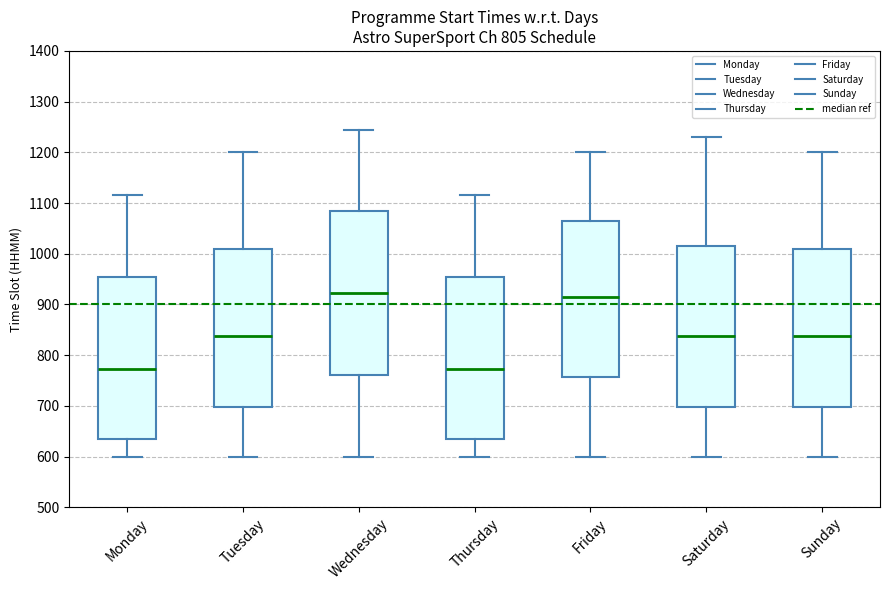

Reading left to right, transcribe this box plot: for each box, give where its median line is, the range the box spans, and where its two whiskers end, as read against the y-axis. The values are not printed on the chart, so give them approximately, as read against the axis.

Monday: median 770, box 630 to 950, whiskers 600 to 1120
Tuesday: median 840, box 700 to 1010, whiskers 600 to 1200
Wednesday: median 920, box 760 to 1080, whiskers 600 to 1250
Thursday: median 770, box 630 to 950, whiskers 600 to 1120
Friday: median 920, box 760 to 1070, whiskers 600 to 1200
Saturday: median 840, box 700 to 1020, whiskers 600 to 1230
Sunday: median 840, box 700 to 1010, whiskers 600 to 1200